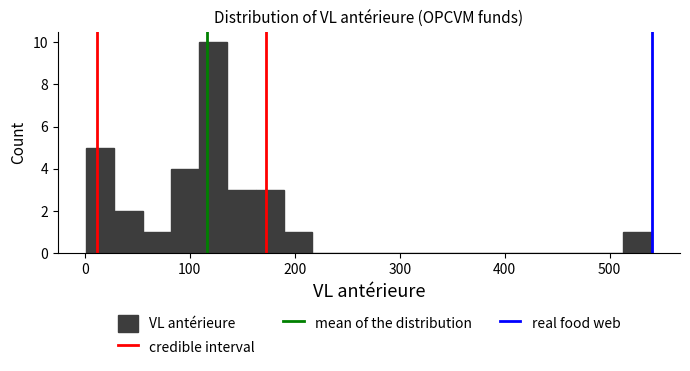

Around what value on the x-axis is the tallest bar? Give the approximate position of its centre, as read against the axis.

120